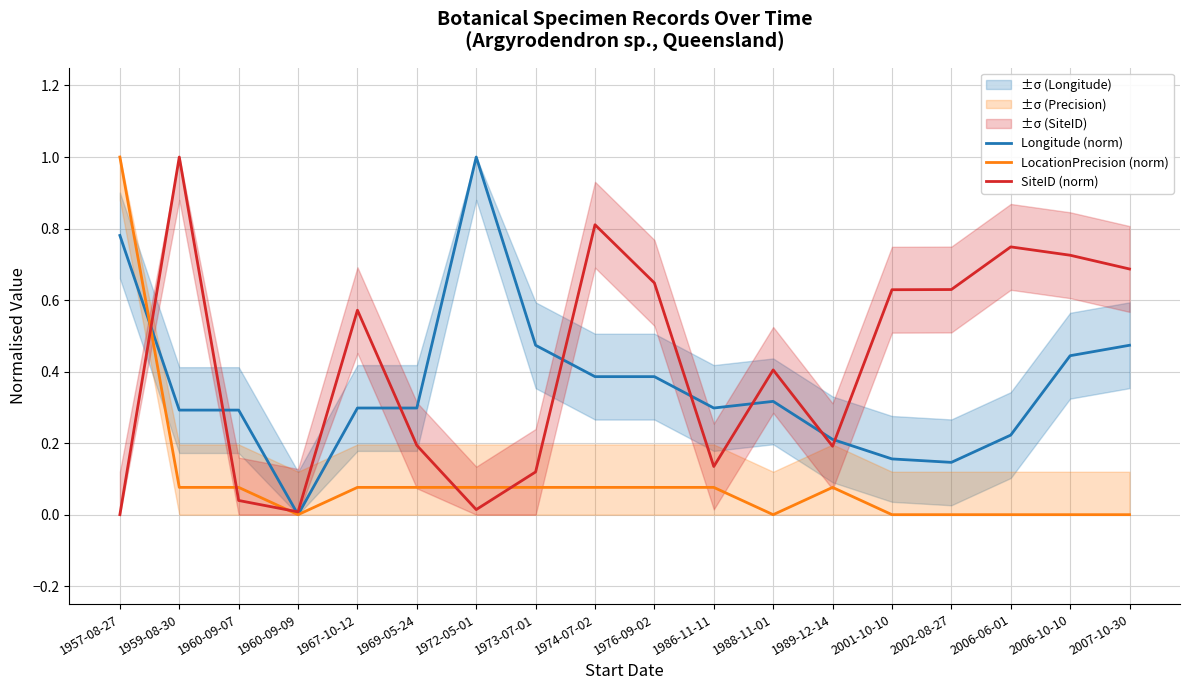

What is the value of the Longitude (norm) point at the 11th from the left?

0.3